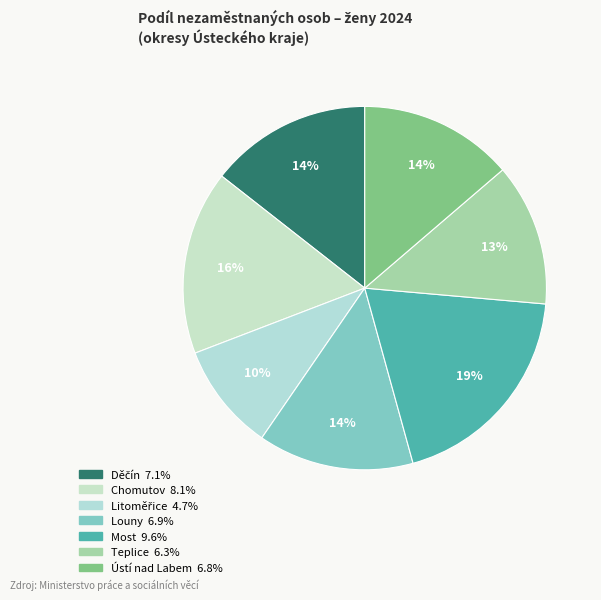

Count the number of slices in the pie.

7